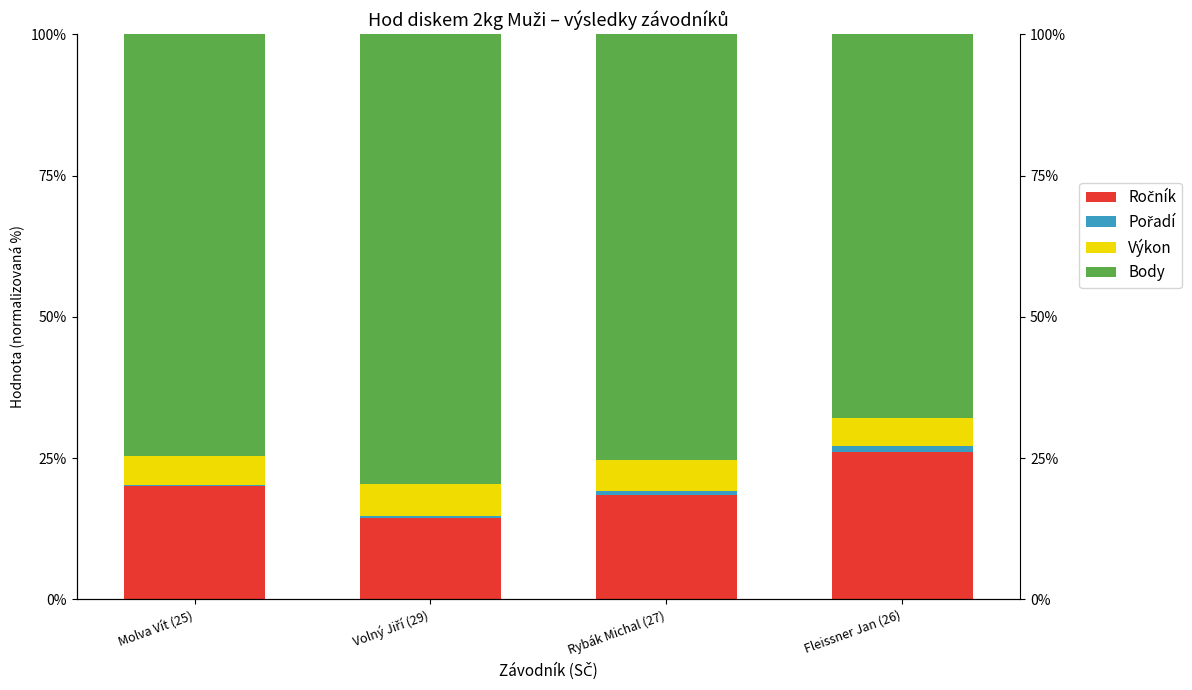

Is it true that Pořadí equals 0.7 at Rybák Michal (27)?

True